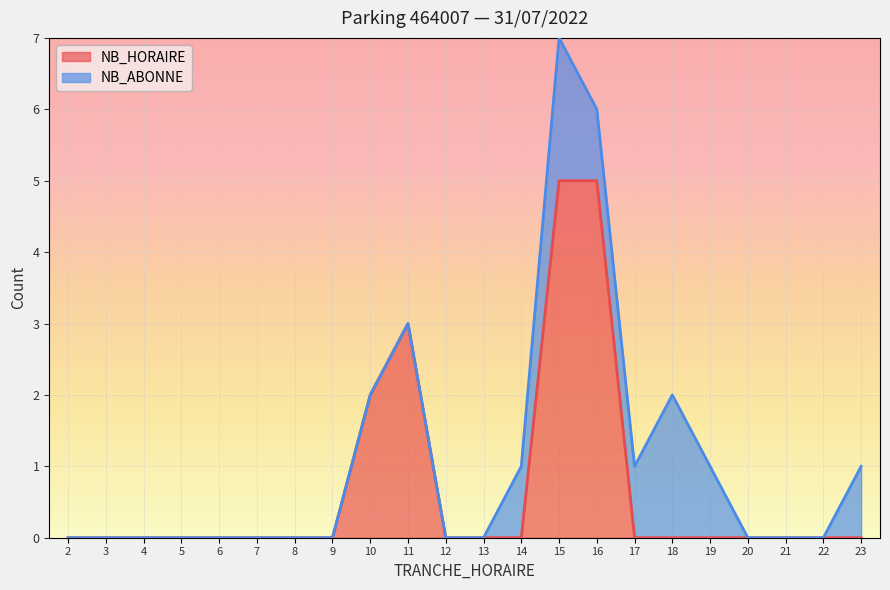

List the labels in order of value, smallest first.

2, 3, 4, 5, 6, 7, 8, 9, 12, 13, 14, 17, 18, 19, 20, 21, 22, 23, 10, 11, 15, 16